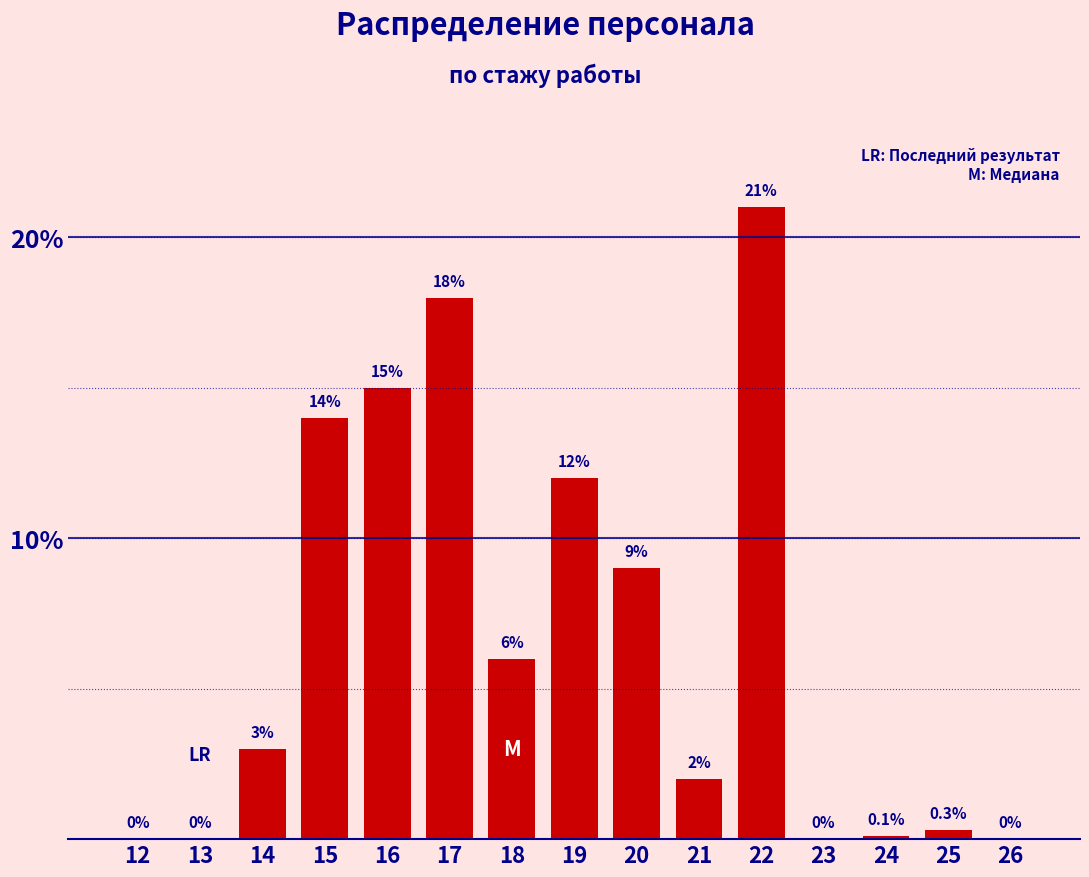

Reading right to left, transcribe all the data shown in this chart.

26=0.0	25=0.3	24=0.1	23=0.0	22=21.0	21=2.0	20=9.0	19=12.0	18=6.0	17=18.0	16=15.0	15=14.0	14=3.0	13=0.0	12=0.0